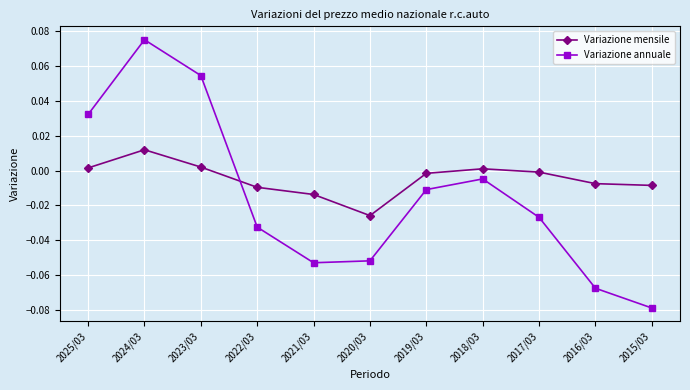

What are all the series names shown in the legend?

Variazione mensile, Variazione annuale